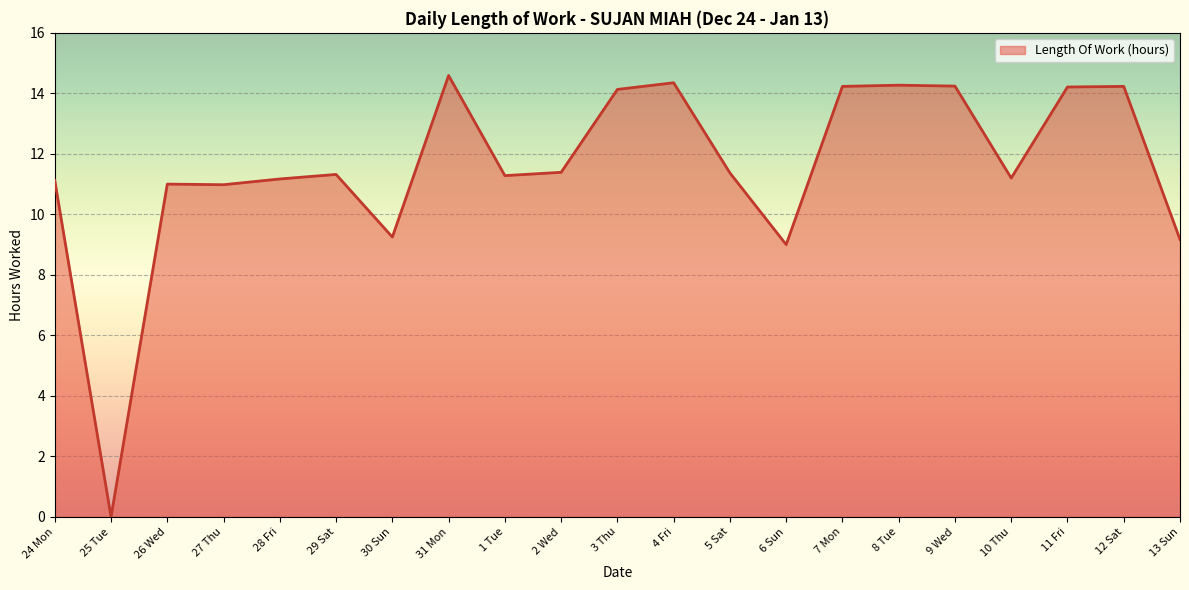

Which category has the highest value across all series?

31 Mon